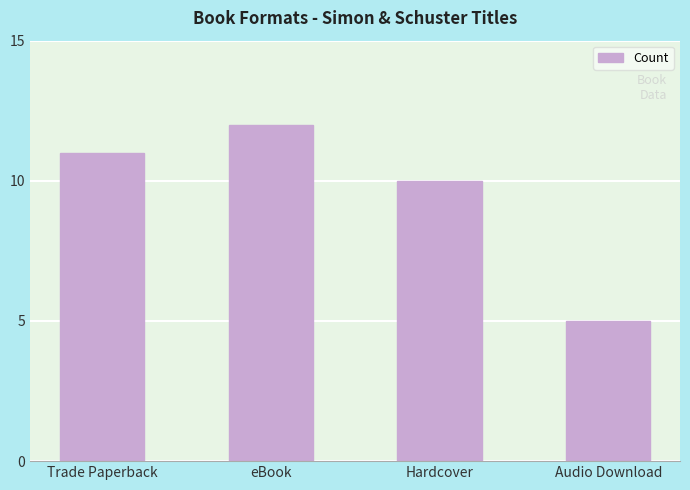

What is the difference between the values at Trade Paperback and Hardcover?

1